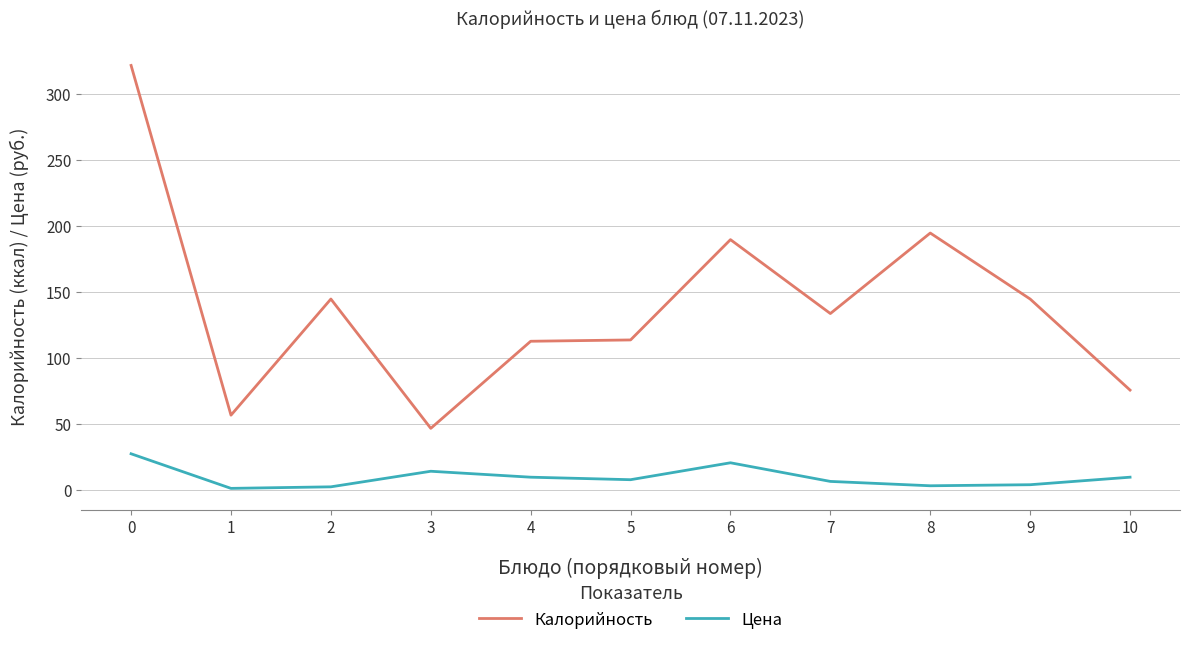

What is the spread (max minus min) of values at 6?

169.1